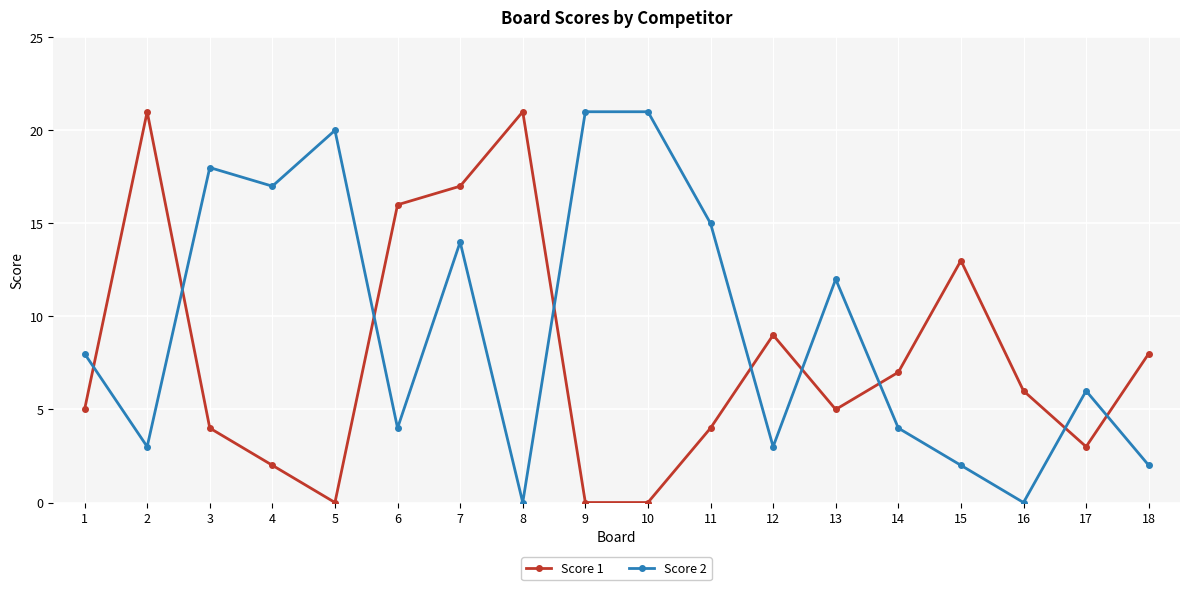

At which category is the sum across all series the highest?

7